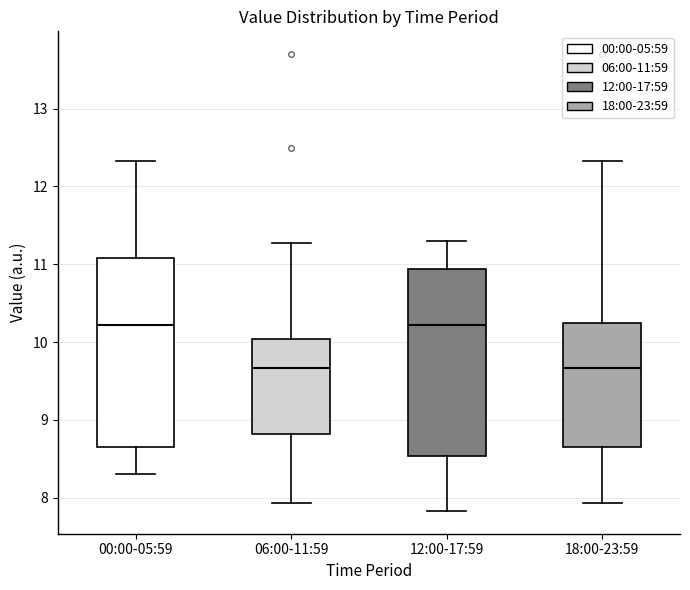

Reading left to right, read every box against the y-axis: the position of its median line, the range the box covers, and the ends of its whiskers. The values are not printed on the chart, so give them approximately, as read against the axis.

00:00-05:59: median 10.2, box 8.6 to 11.1, whiskers 8.3 to 12.3
06:00-11:59: median 9.7, box 8.8 to 10.0, whiskers 7.9 to 11.3
12:00-17:59: median 10.2, box 8.5 to 10.9, whiskers 7.8 to 11.3
18:00-23:59: median 9.7, box 8.7 to 10.2, whiskers 7.9 to 12.3